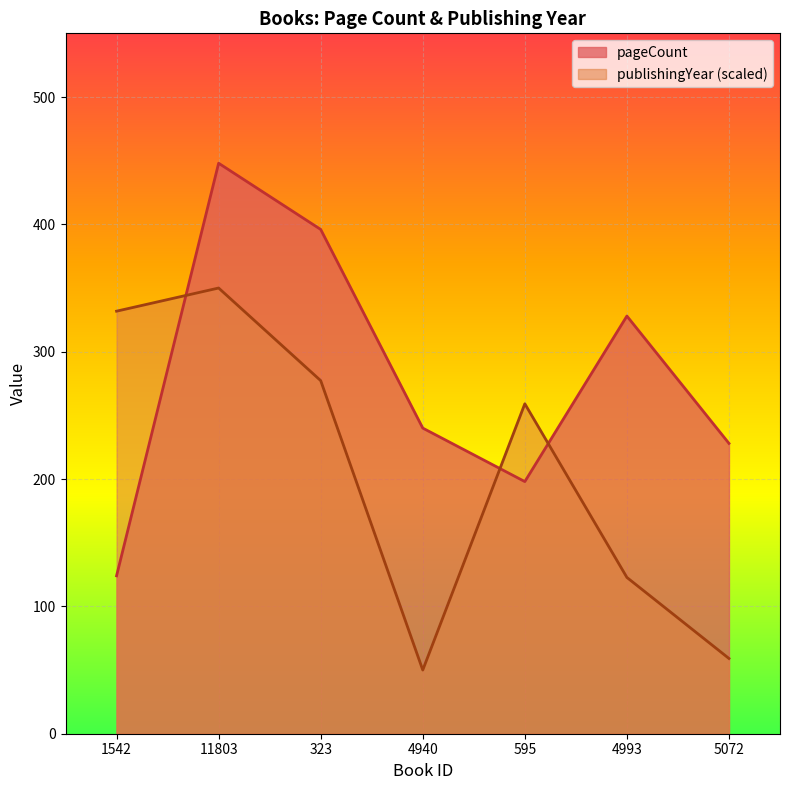

The value of publishingYear at 5072 is 59.1. True or false?

True